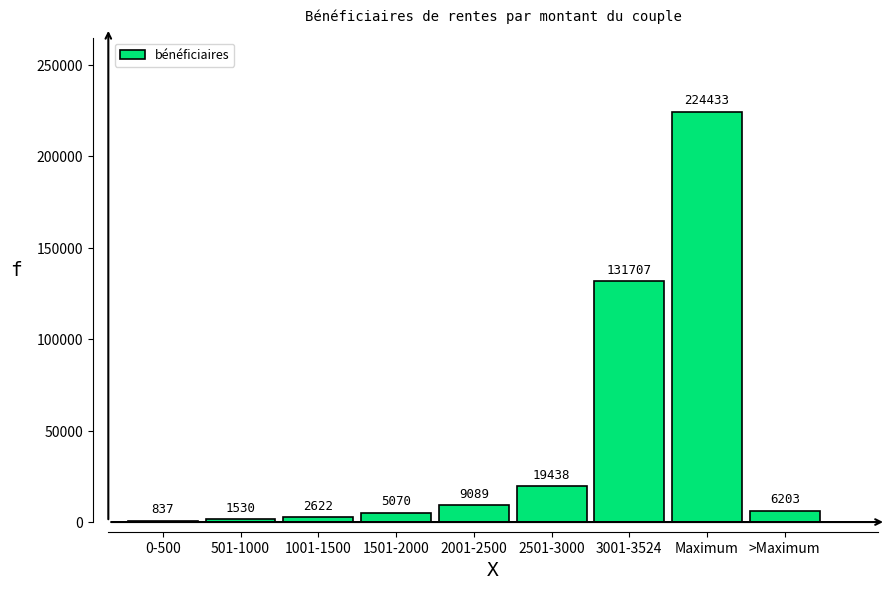

Reading left to right, what are all the values shown in this chart?

837	1530	2622	5070	9089	19438	131707	224433	6203